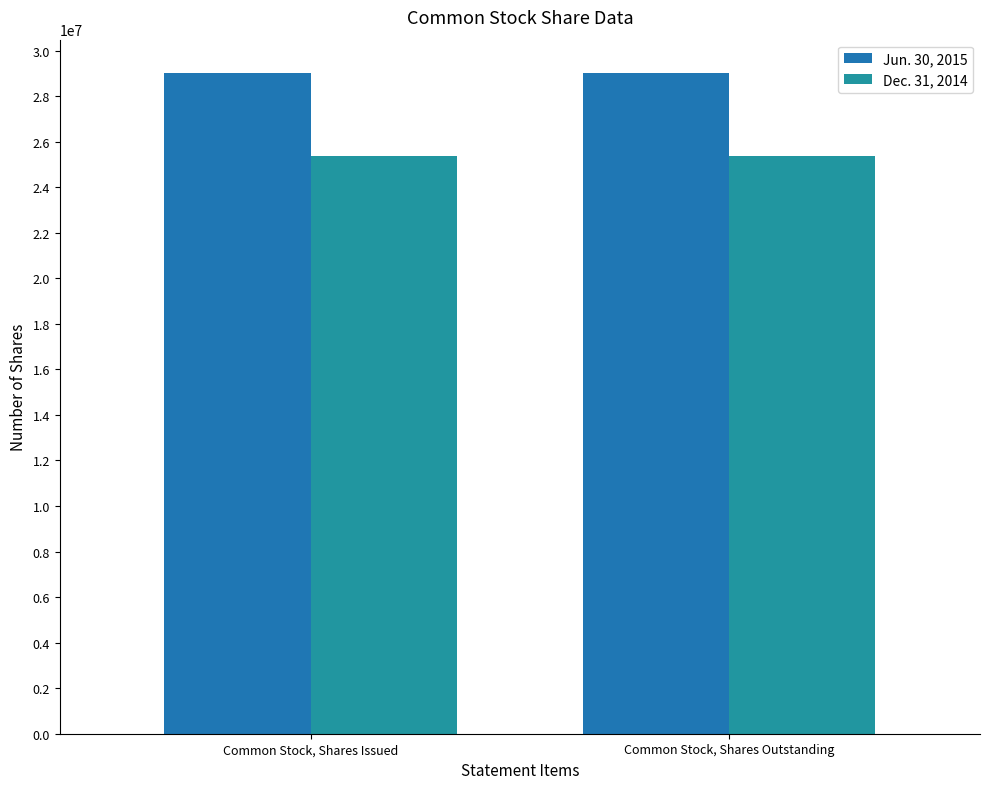

Which series changed the most between Common Stock, Shares Issued and Common Stock, Shares Outstanding?

Jun. 30, 2015